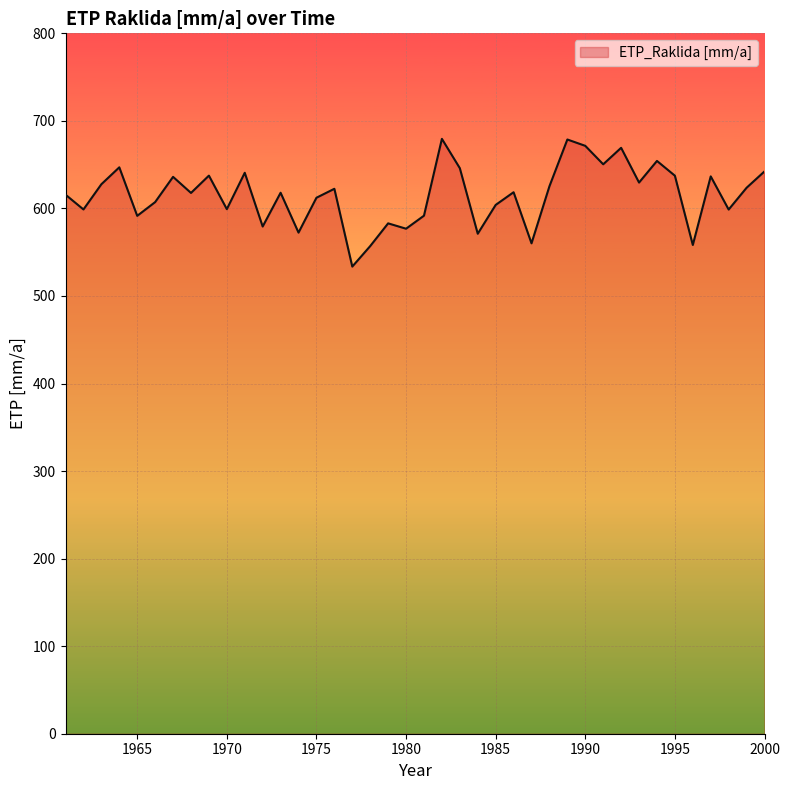

True or false: the data has more than 1 interior local peaks.

True